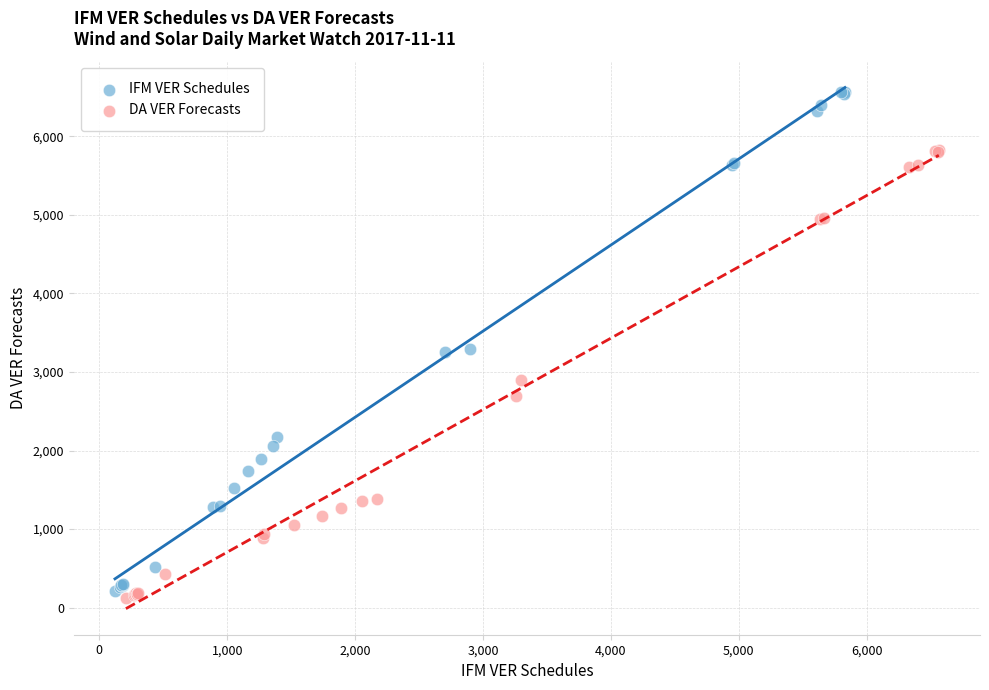

Which series contains the highest Y value?

IFM VER Schedules